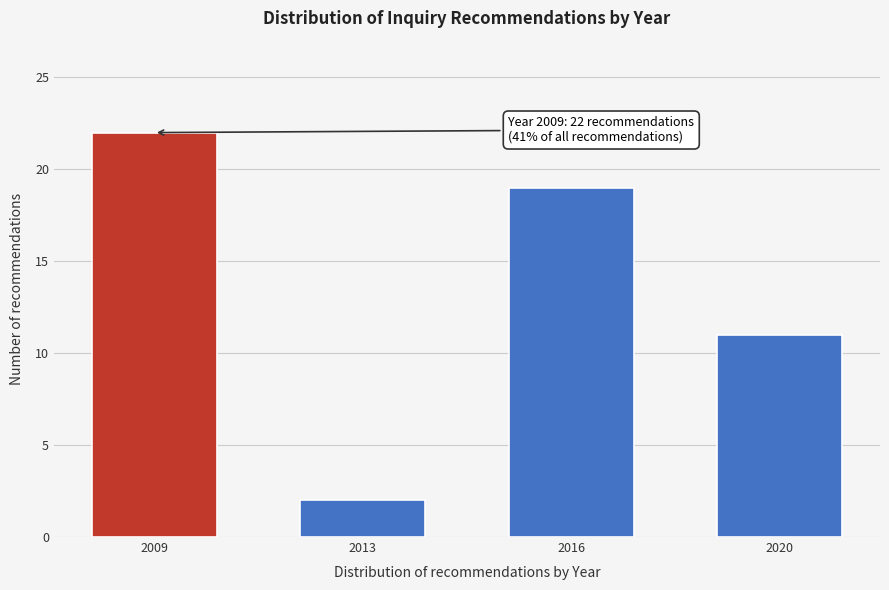

Reading left to right, list all the values displayed in this chart.

22	2	19	11